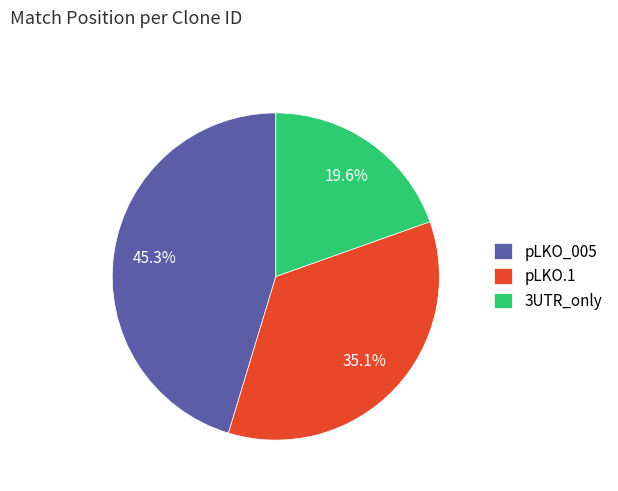

Is the sum of pLKO_005 and pLKO.1 greater than half?

Yes